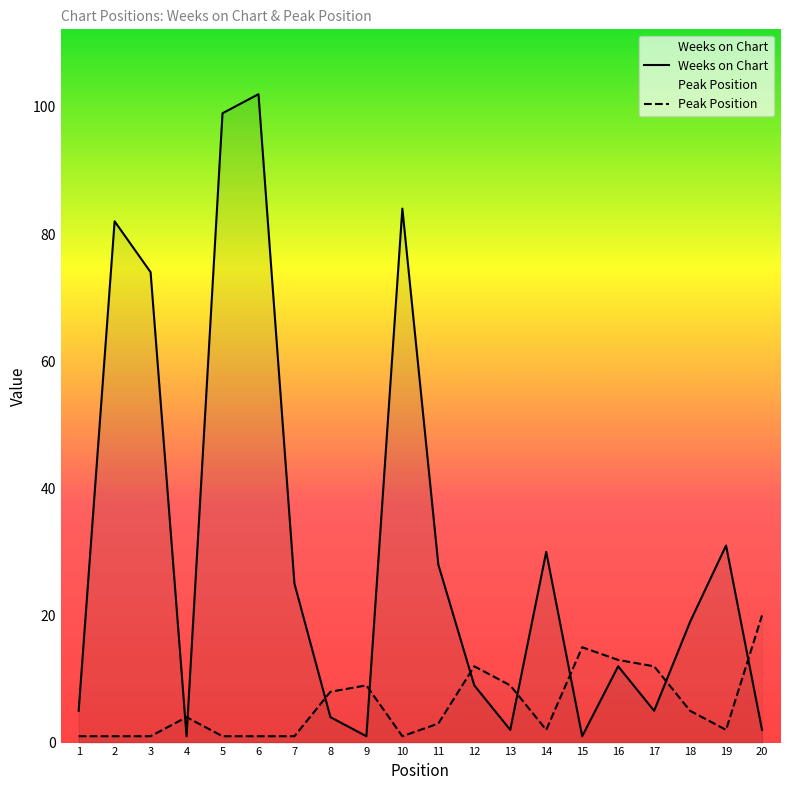

Between 17 and 19, which is larger?

19